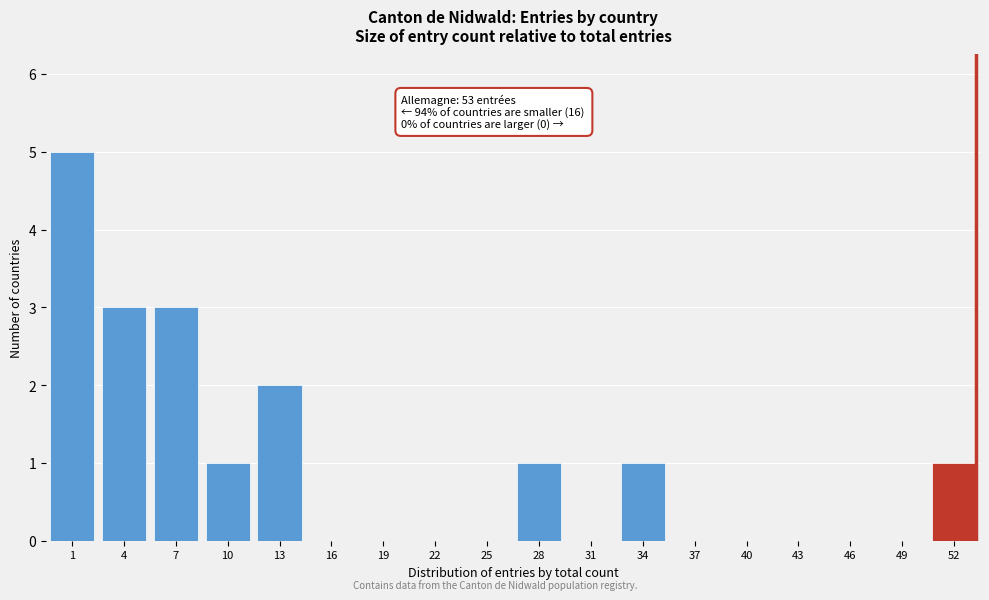

Reading left to right, extract all data points from this chart.

1=5	4=3	7=3	10=1	13=2	16=0	19=0	22=0	25=0	28=1	31=0	34=1	37=0	40=0	43=0	46=0	49=0	52=1